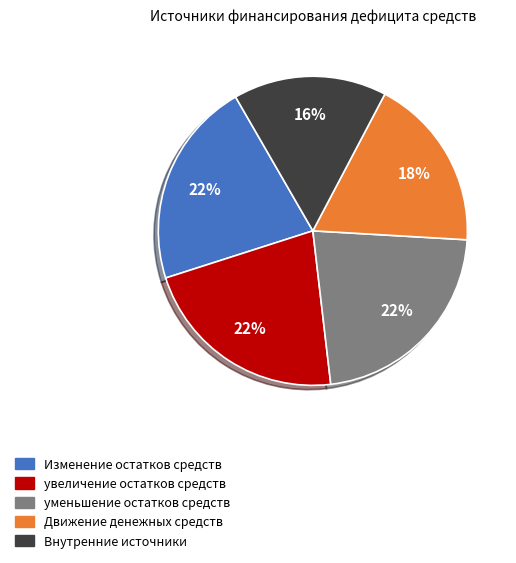

To the nearest percent, what is the difference between the largest and smallest slice percentages?

6%